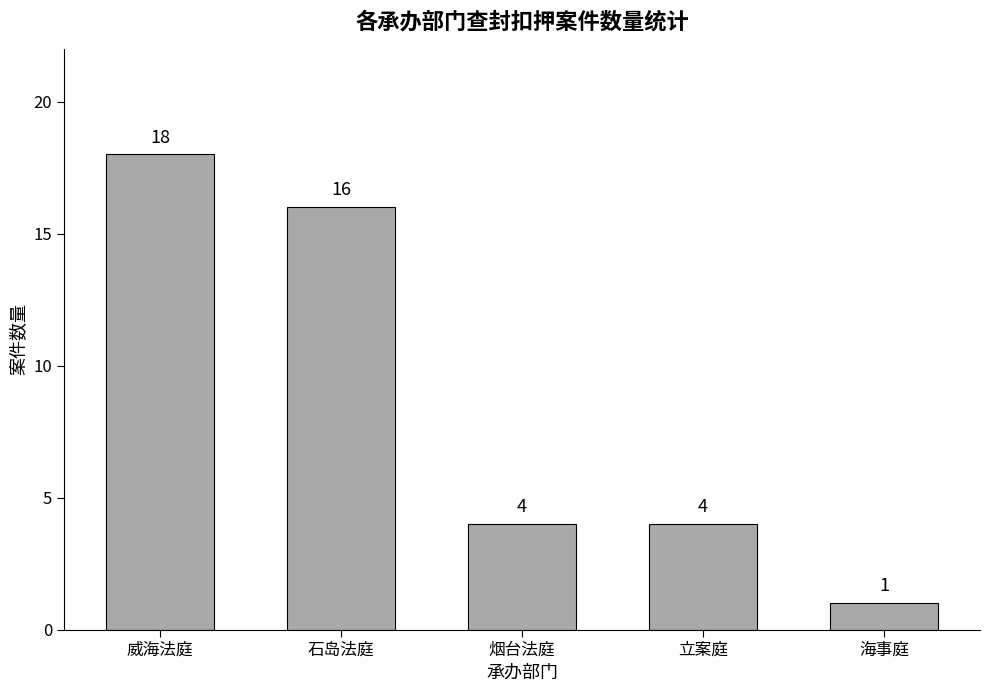

Does the chart contain any negative values?

No